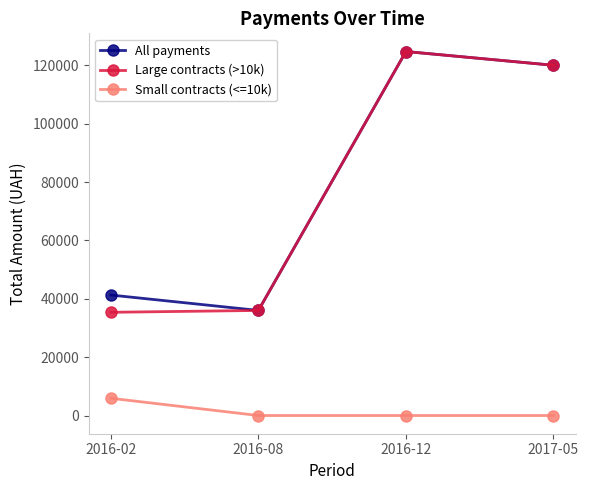

What is the approximate value of All payments at 2016-12?

124706.0